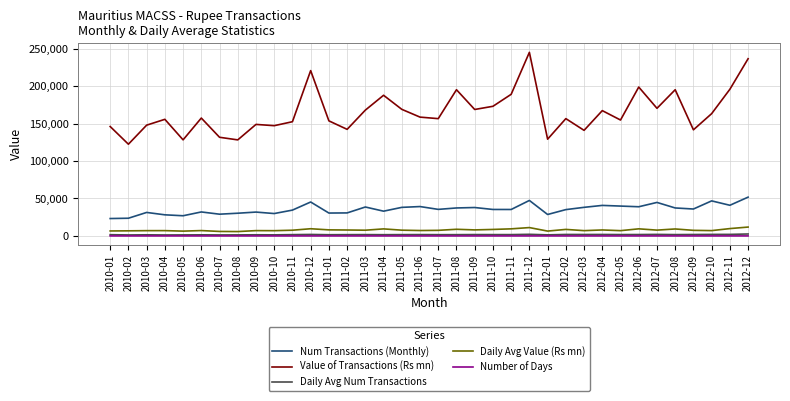

What is the lowest value of the Value of Transactions (Rs mn) series?

122529